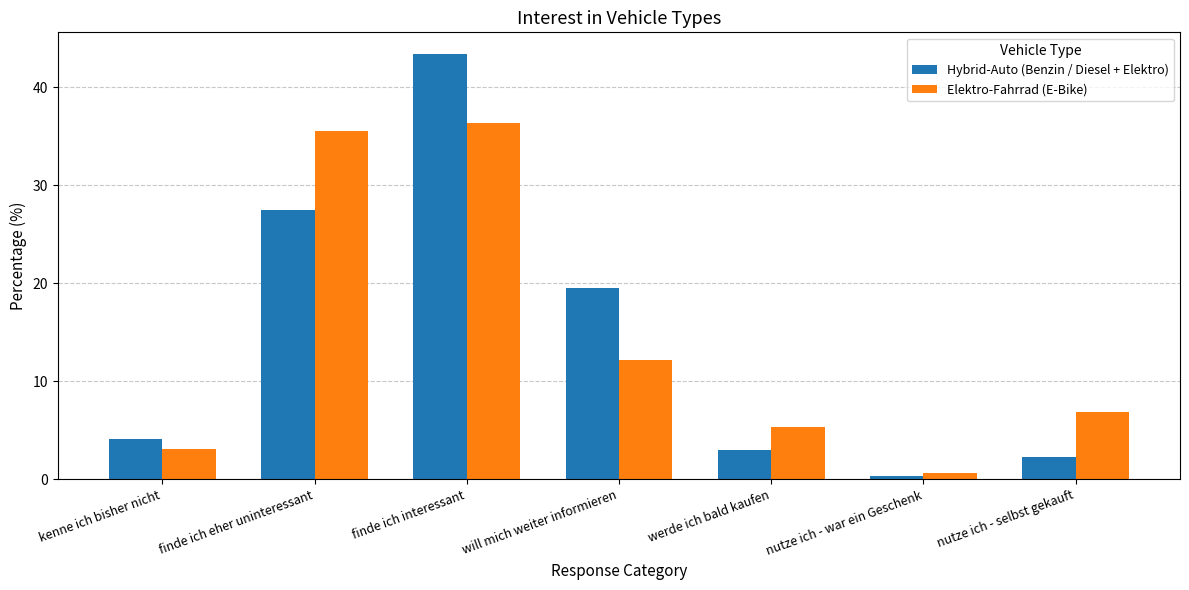

What is the label of the 4th bar from the right?

will mich weiter informieren